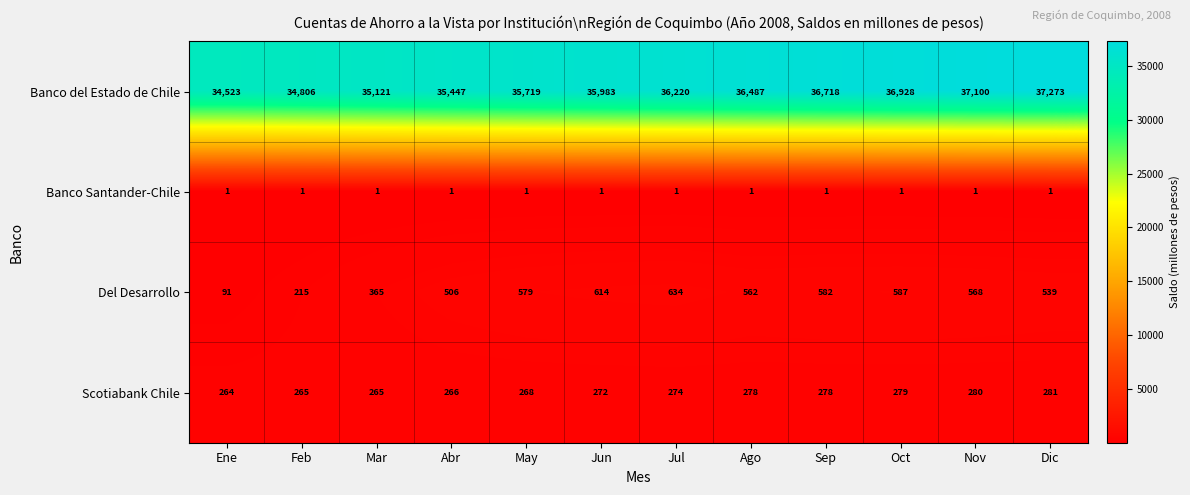

Is it true that Banco Santander-Chile equals 0 at Abr?

False